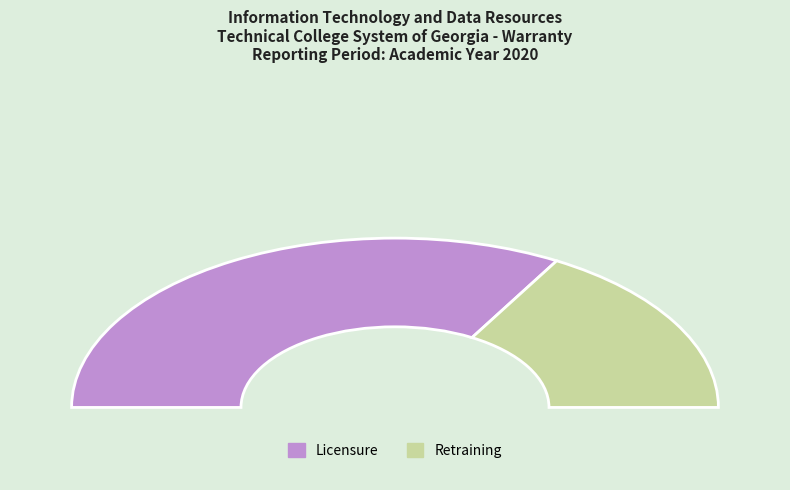

What is the change in value from Licensure to Retraining?

-1